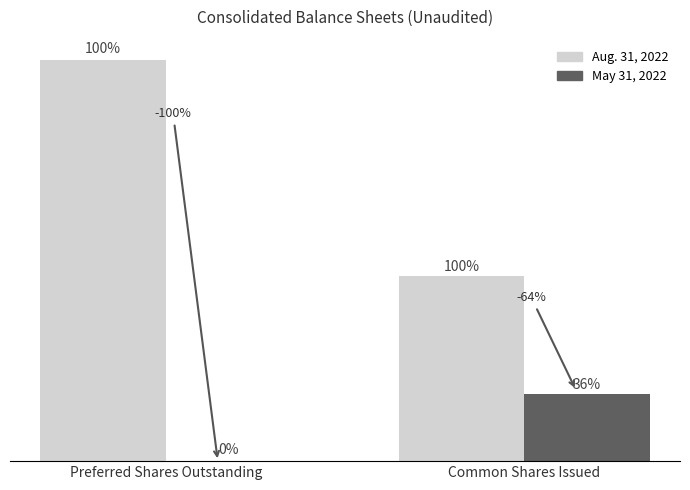

What is the label of the 1st bar from the right?

Common Shares Issued